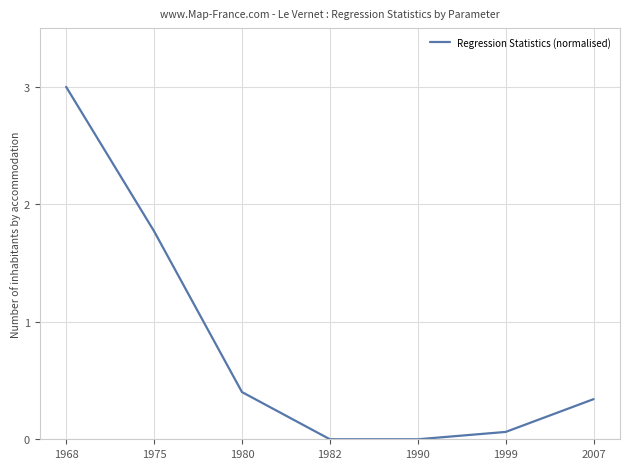

What is the difference between the maximum and minimum values?

3.0